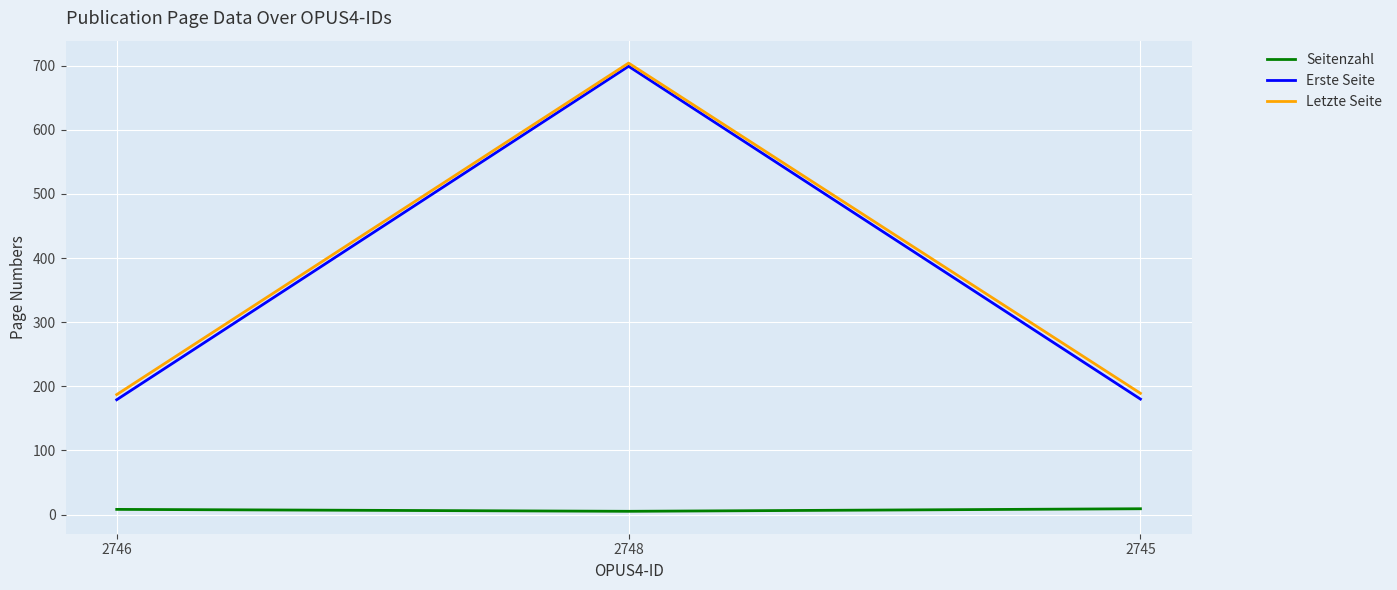

At which label is Seitenzahl closest to 7?

2746